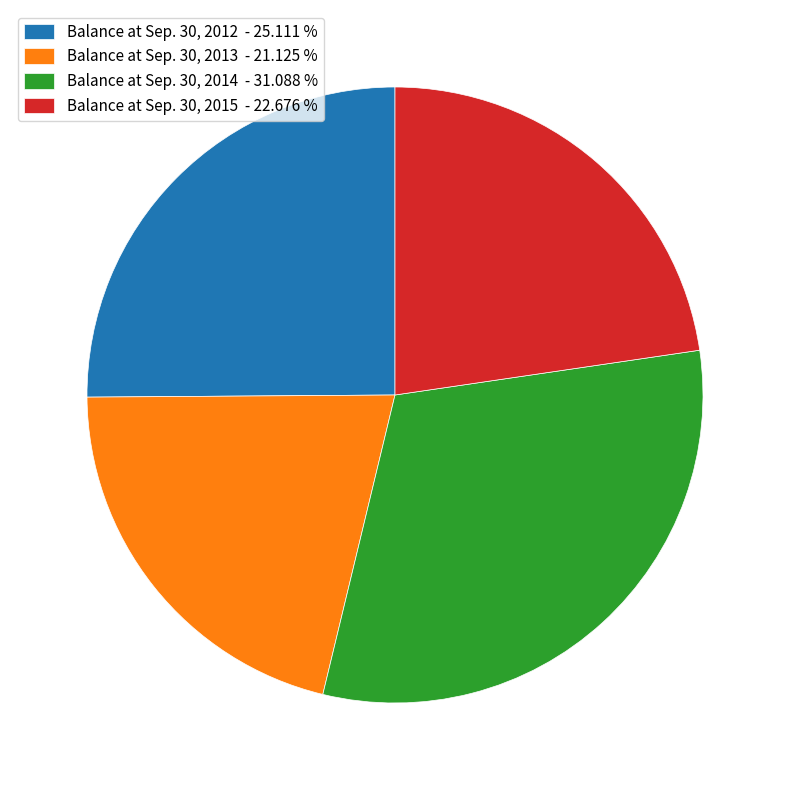

Is the sum of Balance at Sep. 30, 2013 - 21.125 % and Balance at Sep. 30, 2014 - 31.088 % greater than half?

Yes